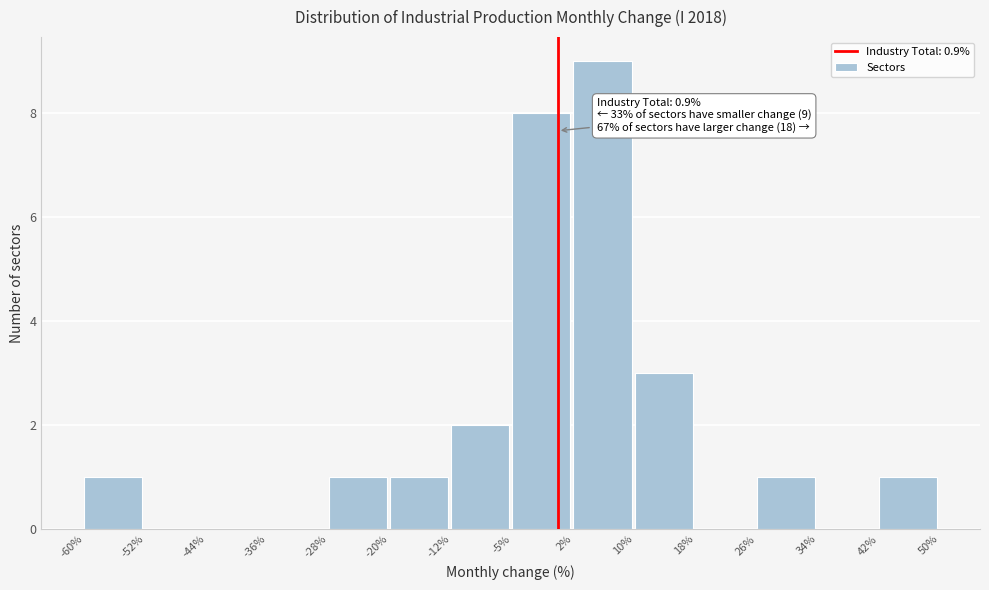

Which range on the x-axis has the tallest bar?

2% to 10%